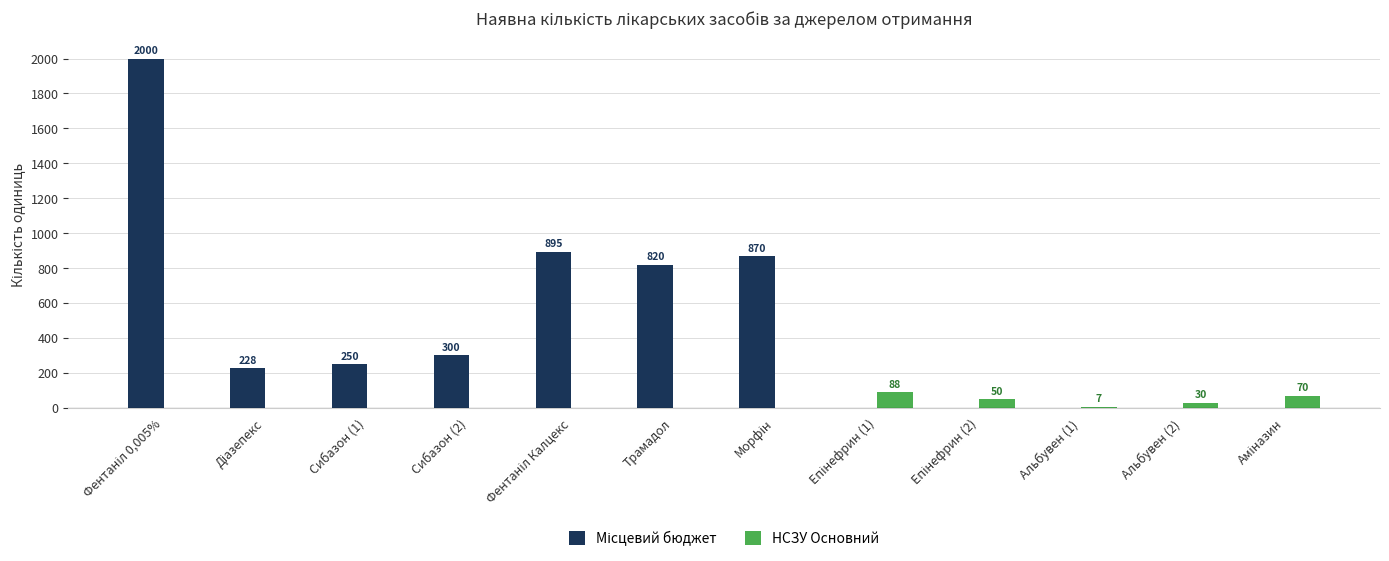

Is it true that НСЗУ Основний equals 0 at Сибазон (1)?

True